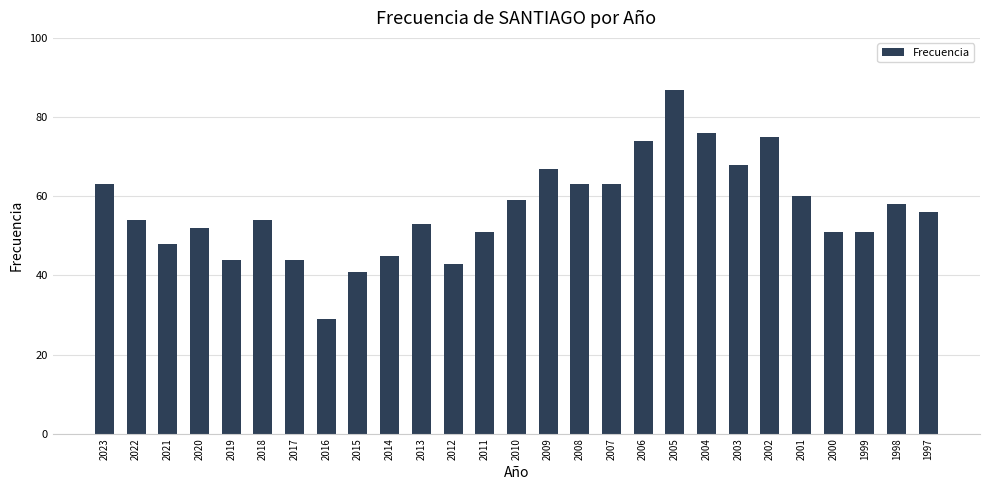

Which has a higher value, 2014 or 2017?

2014